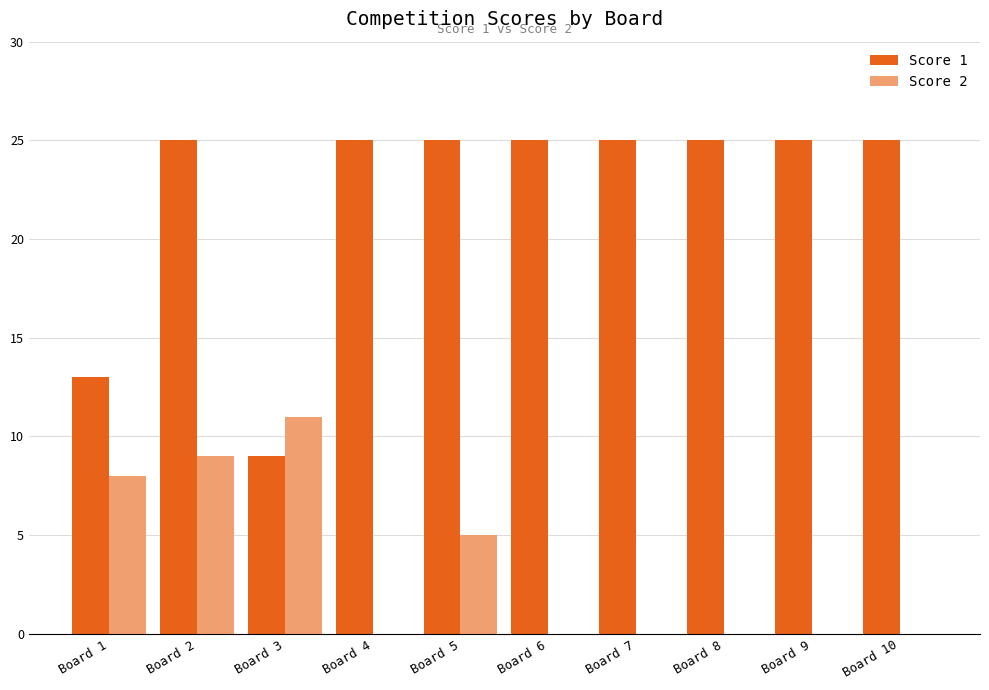

Is the value of Score 2 at Board 4 greater than the value of Score 1 at Board 7?

No